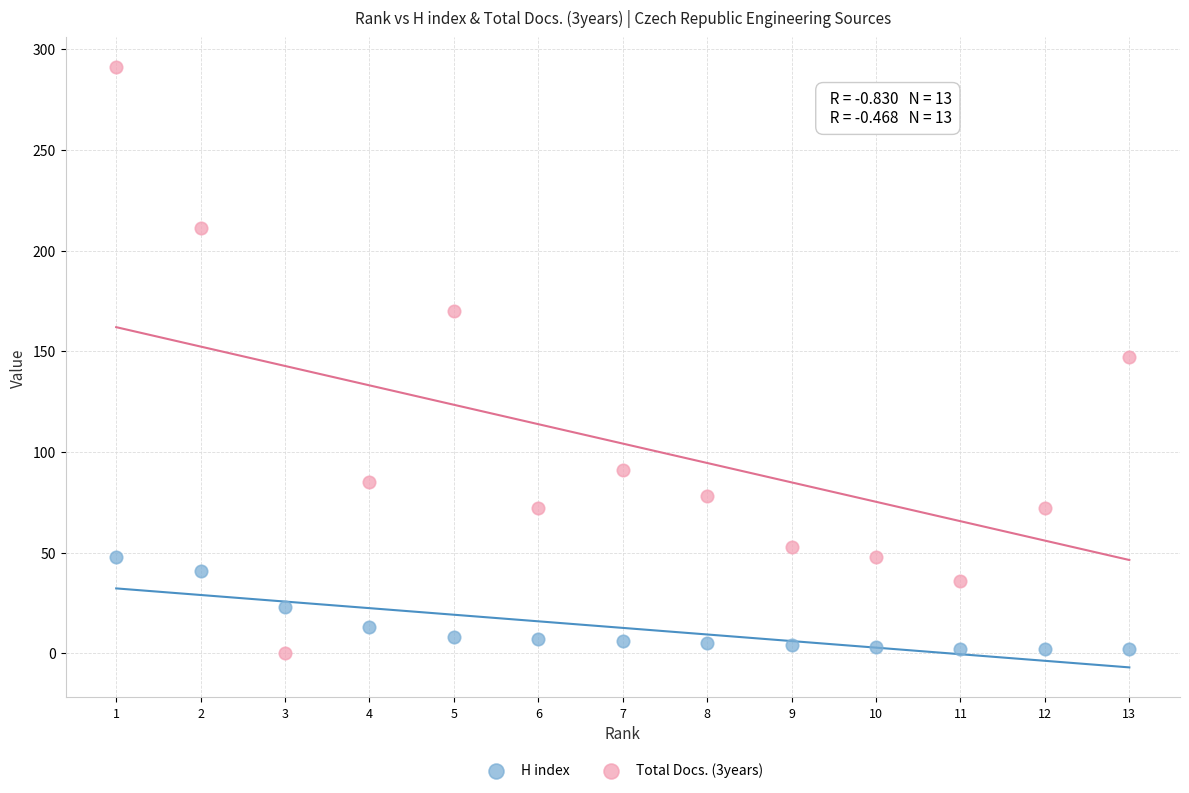

Which series has the widest spread of Y values?

Total Docs. (3years)